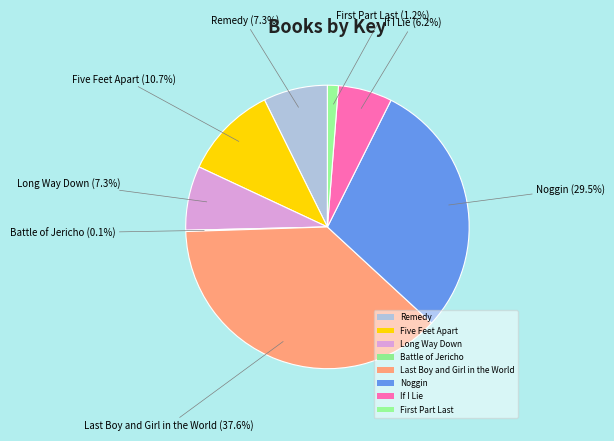

Combined, do Remedy and Battle of Jericho account for over 50%?

No